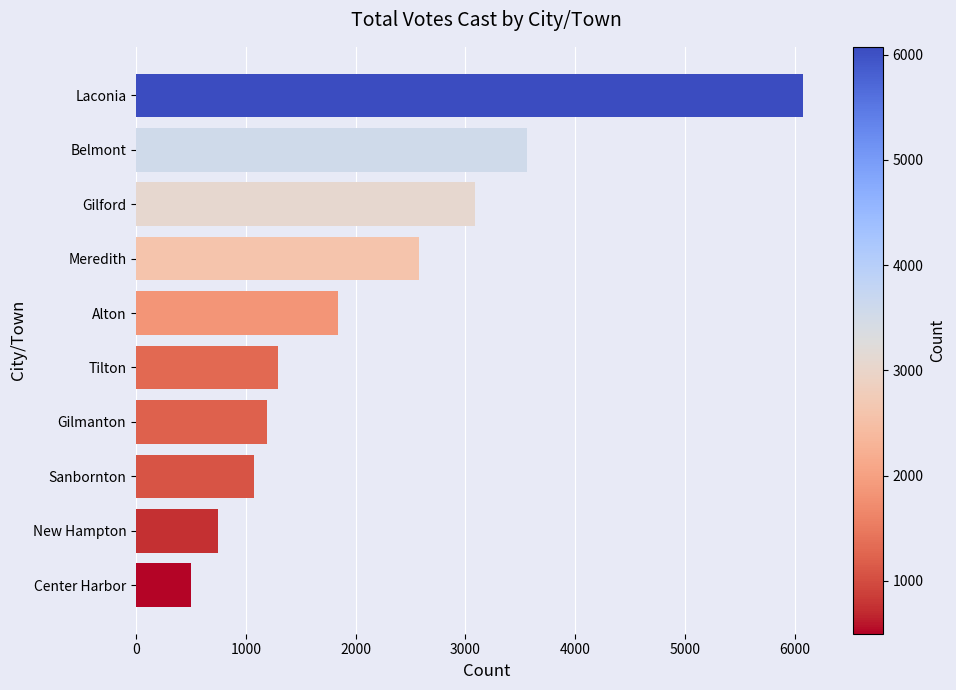

Reading top to bottom, what are all the values shown in this chart?

6075	3556	3089	2576	1836	1291	1197	1073	742	497